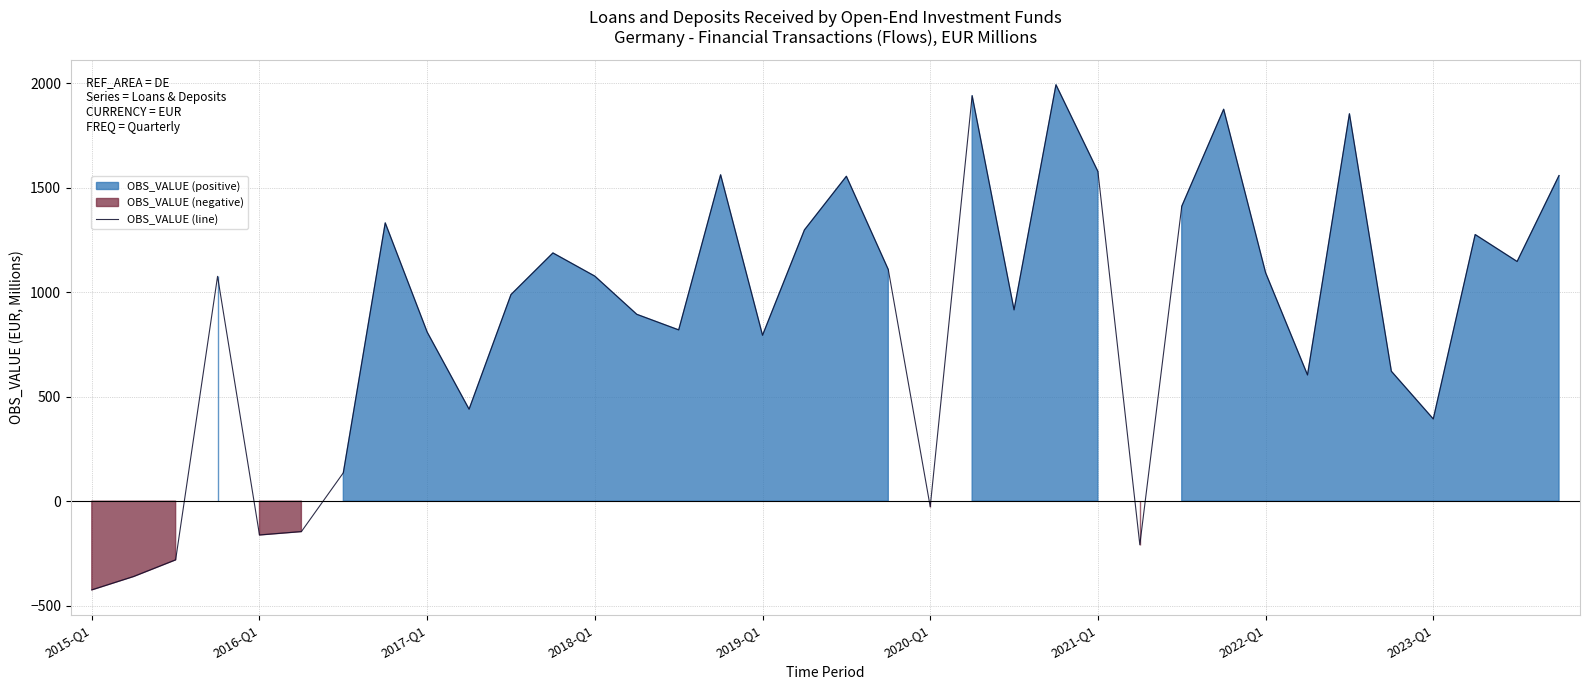

What is the sum of all values?

31711.9